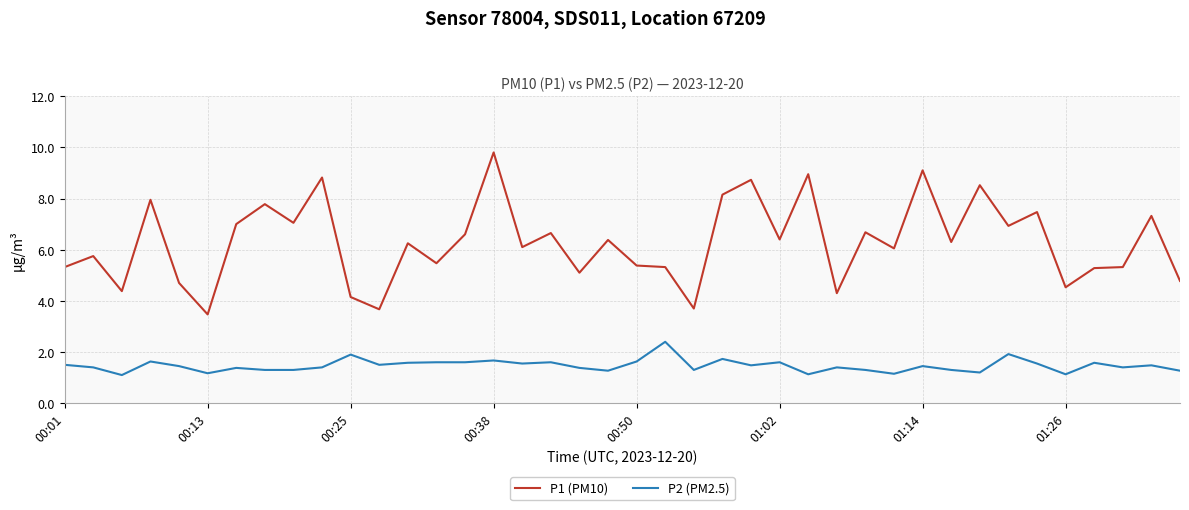

Which series has the largest total across all categories?

P1 (PM10)